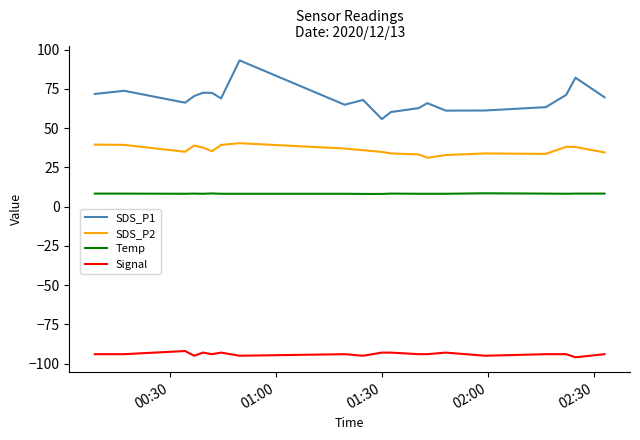

True or false: SDS_P2 has more than 1 interior local peaks.

True